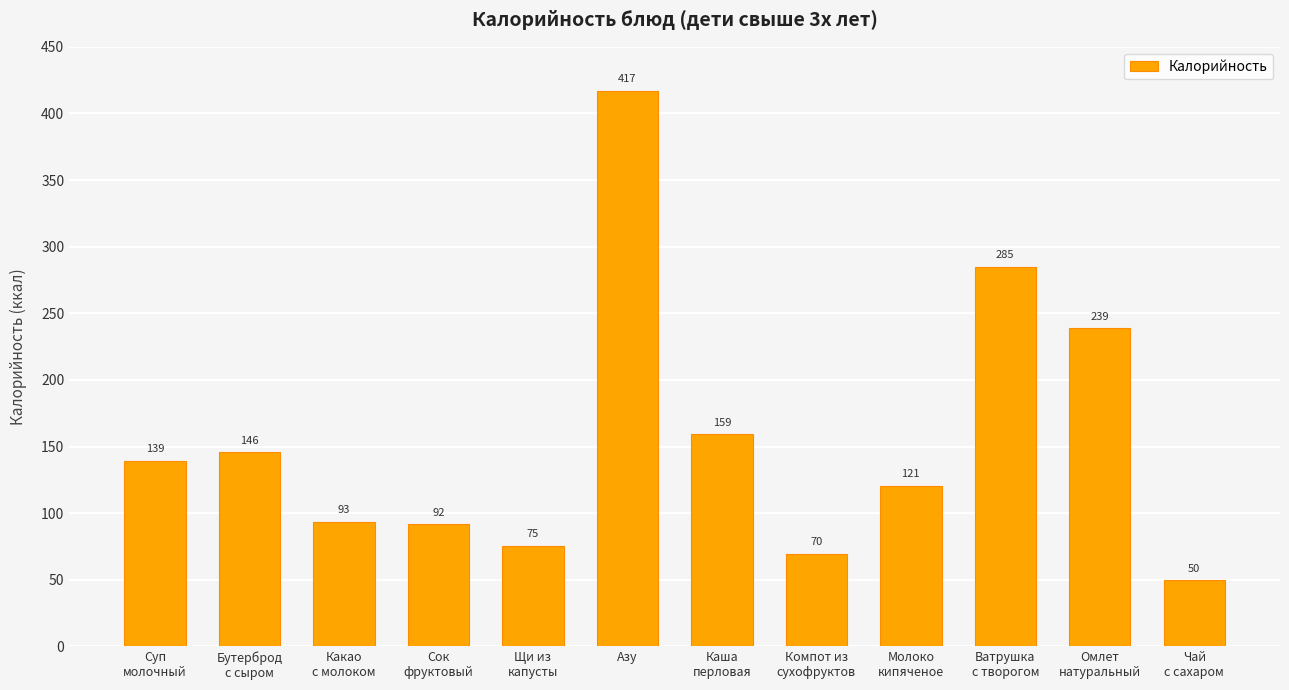

The value at Компот из
сухофруктов is 69.5. True or false?

True